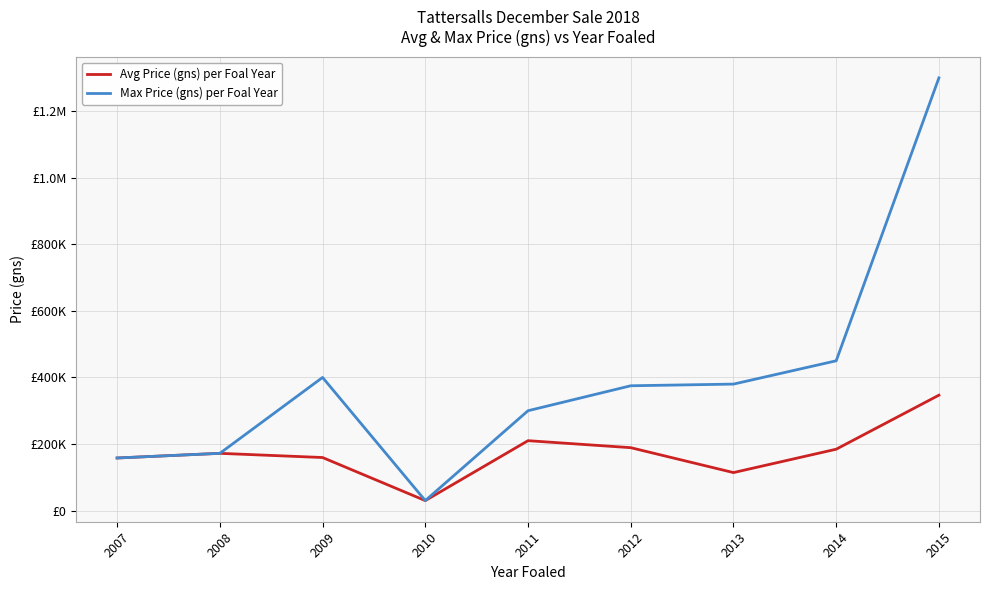

Rank the categories by Max Price (gns) per Foal Year value from highest to lowest.

2015, 2014, 2009, 2013, 2012, 2011, 2008, 2007, 2010